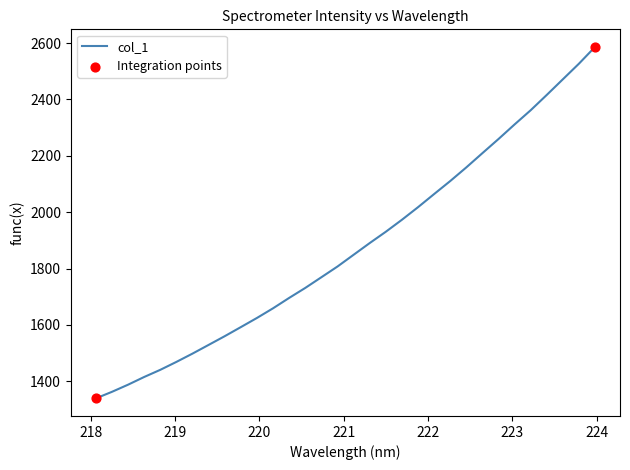

What is the minimum value shown in the chart?

1339.1